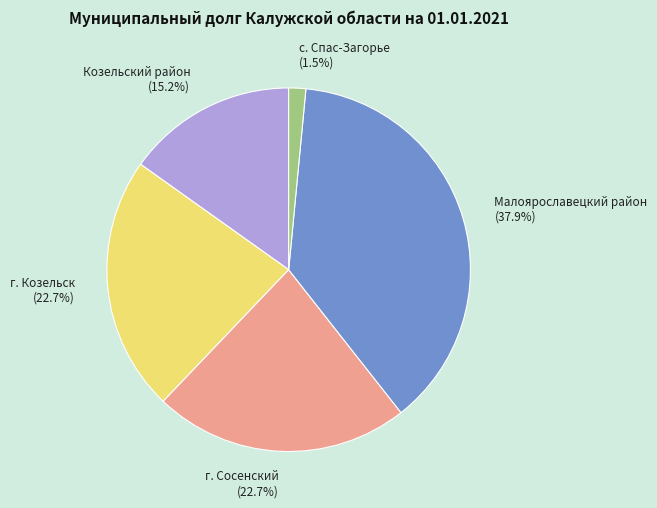

Count the number of slices in the pie.

5